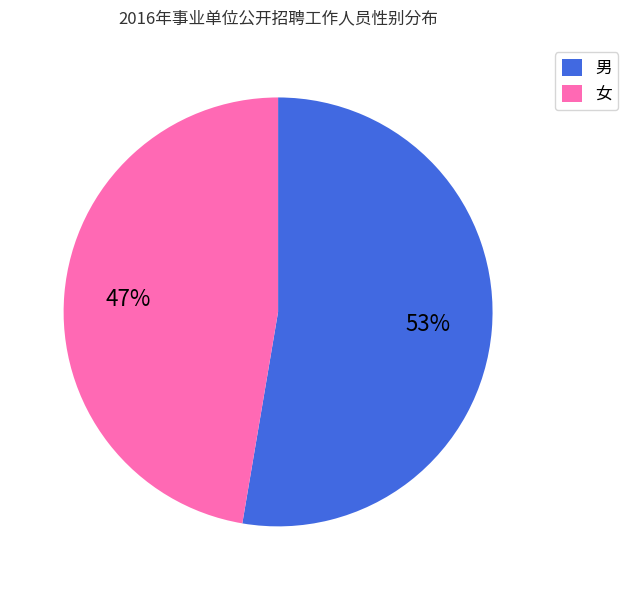

Rank the categories by value from highest to lowest.

男, 女